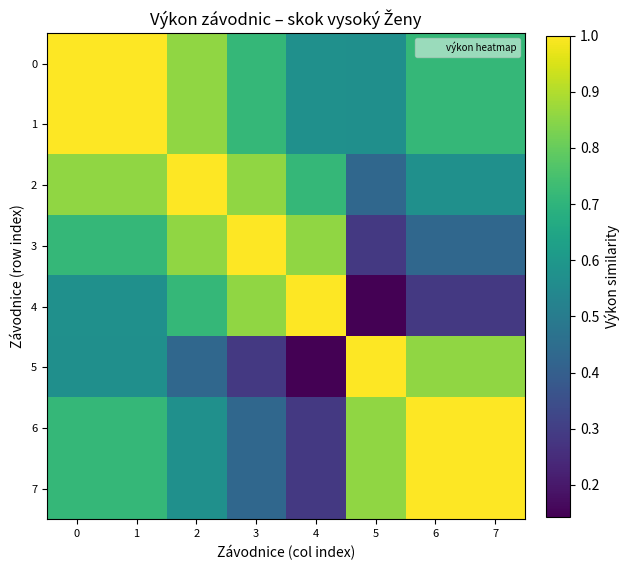

At how many categories does at least one series exceed 0?

8